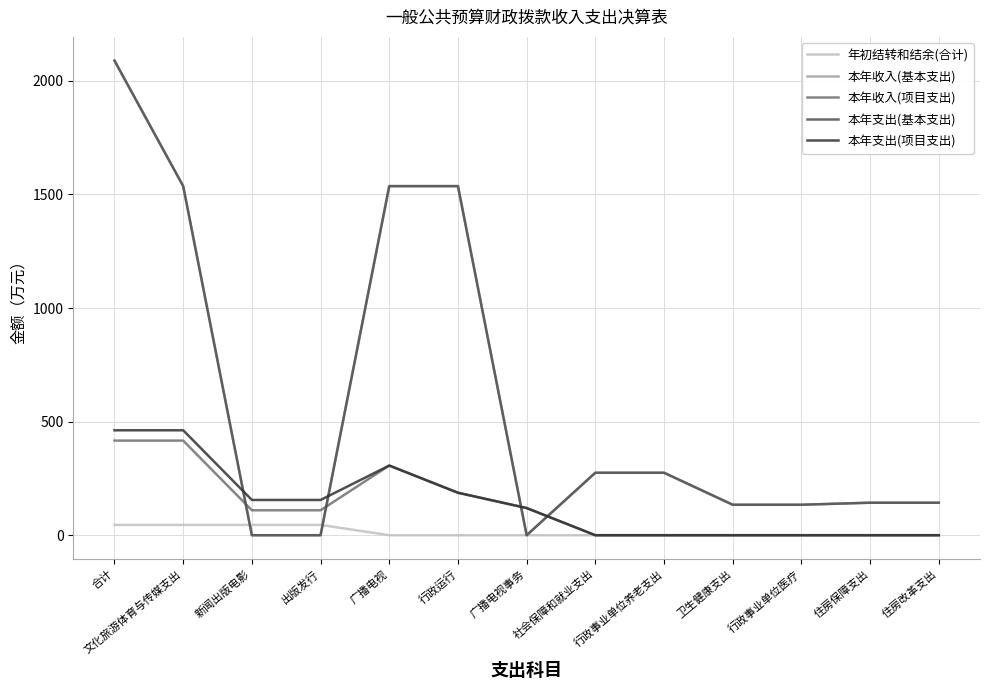

What is the sum of all 本年收入(项目支出) values?

1665.7